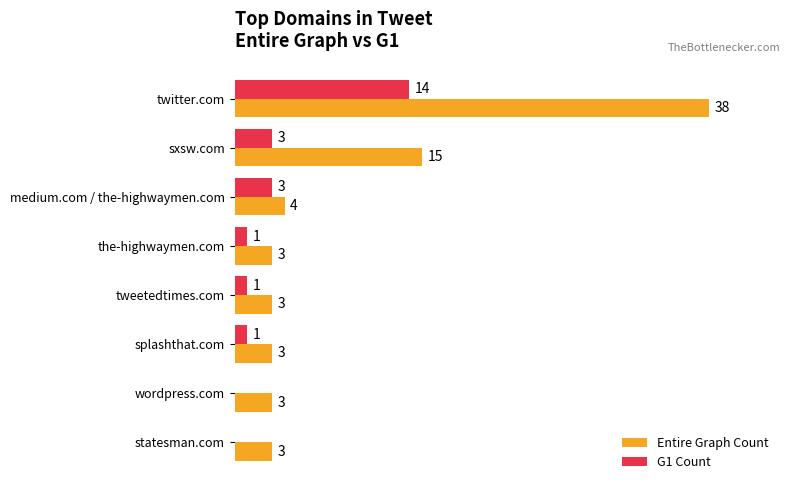

At which category is the sum across all series the highest?

twitter.com